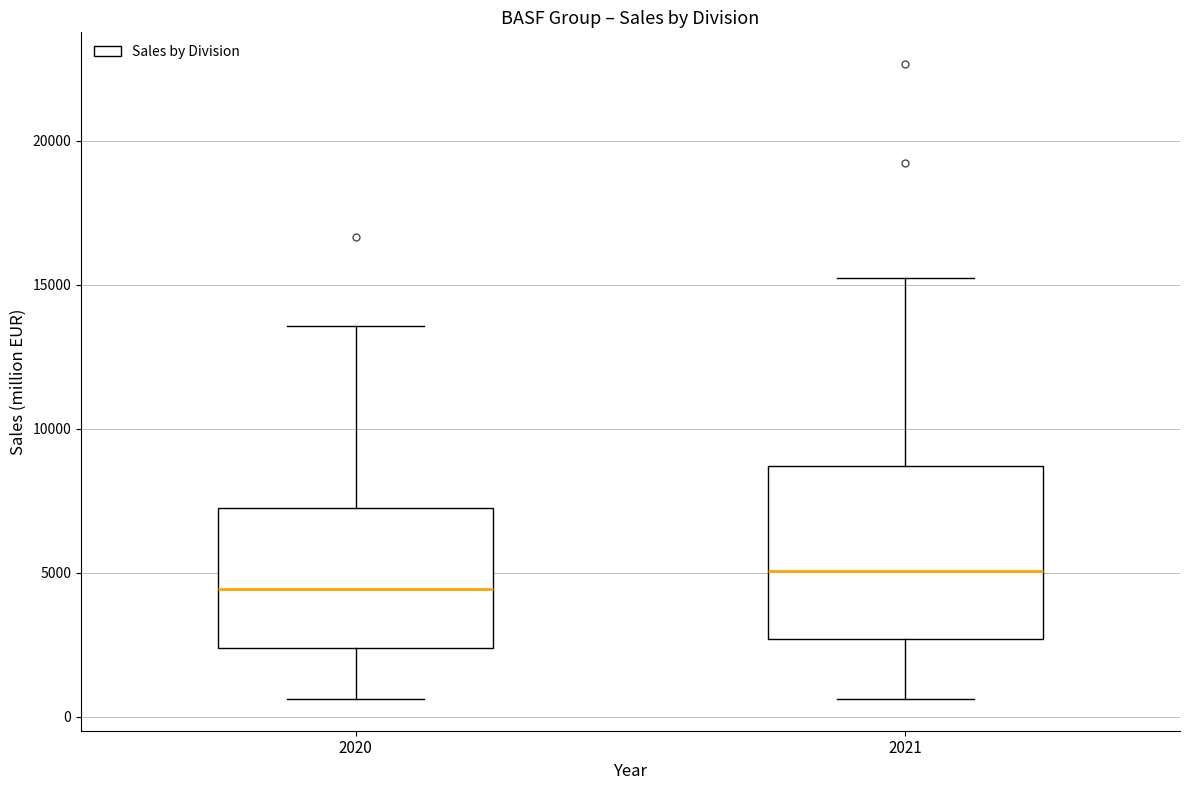

Comparing the boxes themselves (not the whiskers), which one is the tallest?

2021